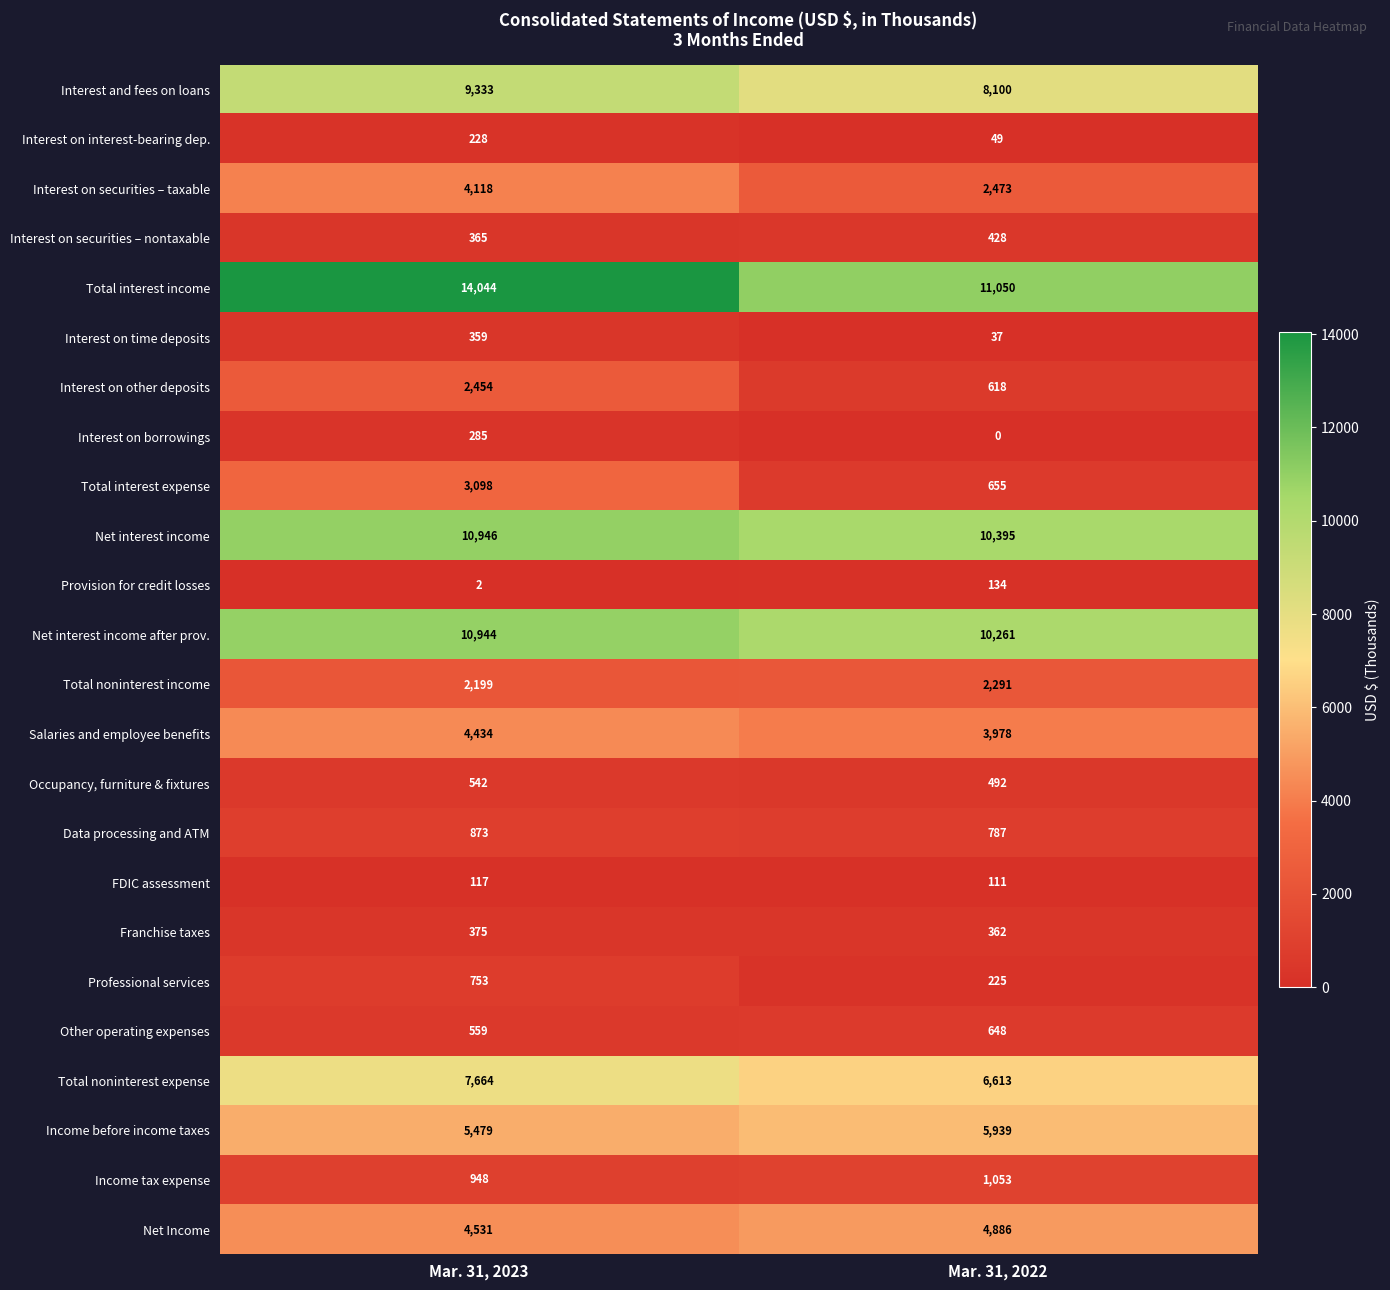

Which series has the largest range (max minus min)?

Total interest income